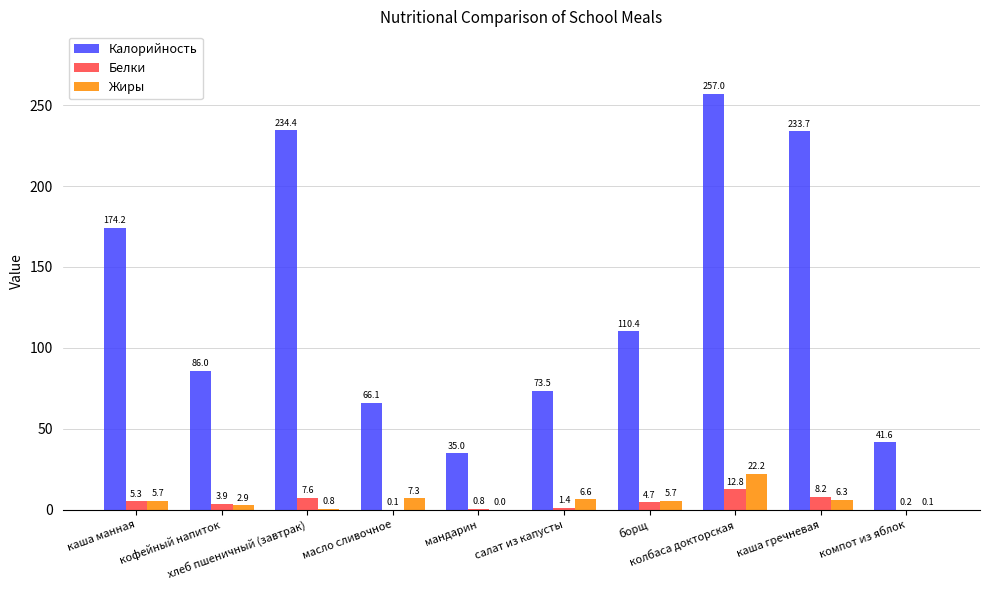

Which series has the largest total across all categories?

Калорийность